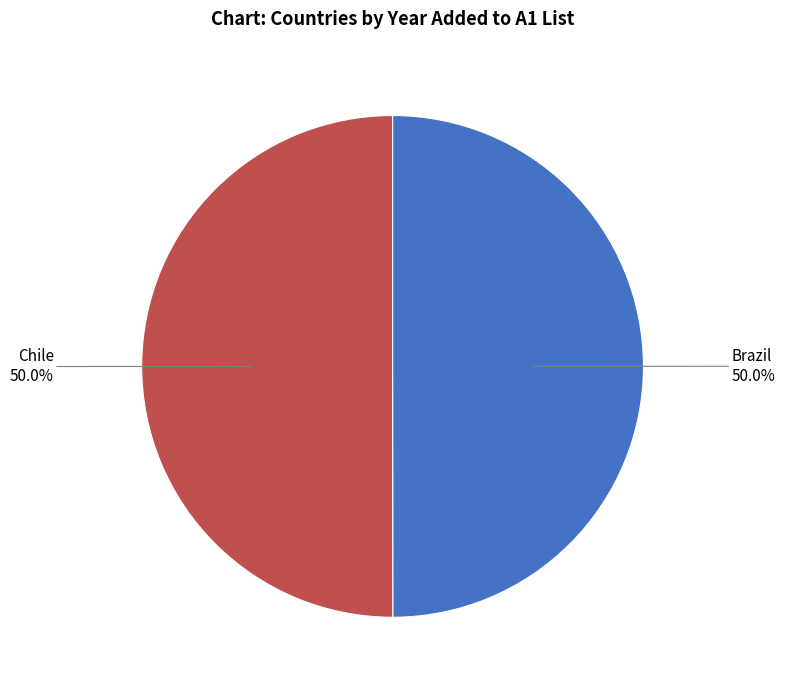

What percentage is NOT represented by Chile?

50.0%